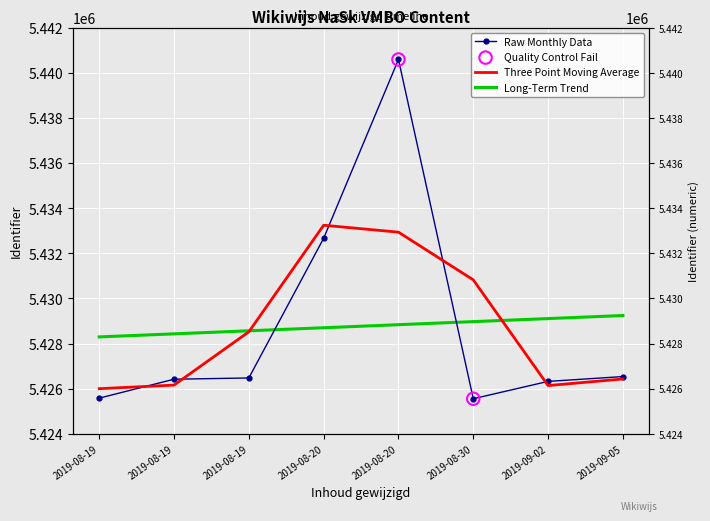

Which series contains the highest Y value?

Raw Monthly Data